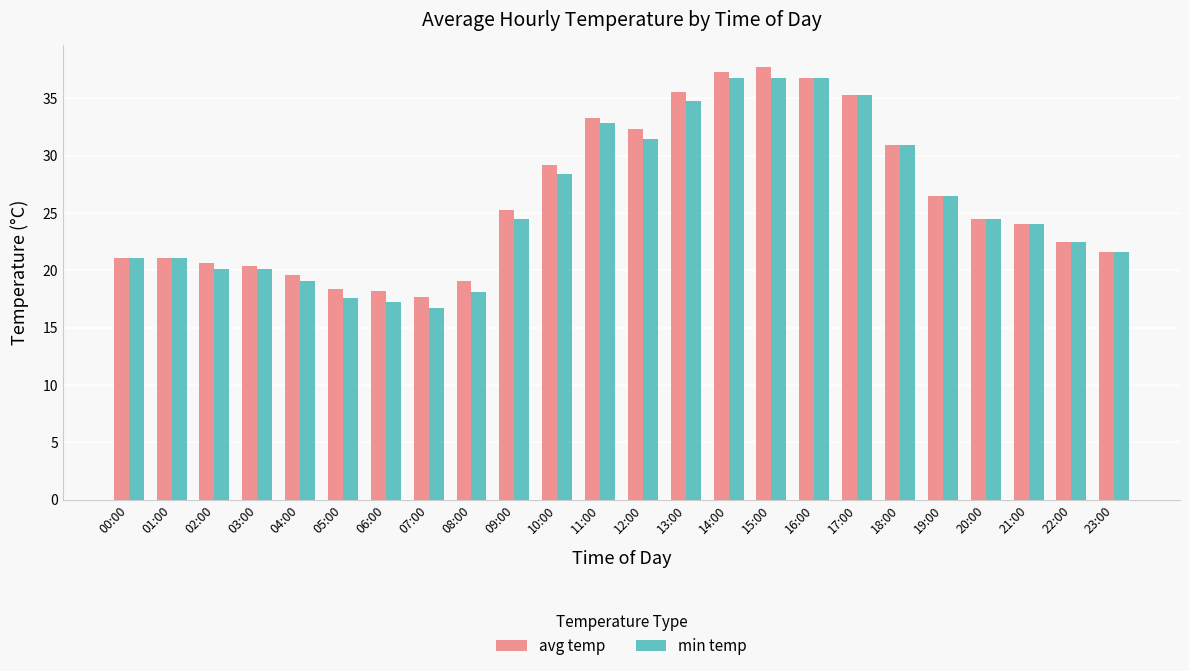

Is the value of min temp at 21:00 greater than the value of avg temp at 14:00?

No